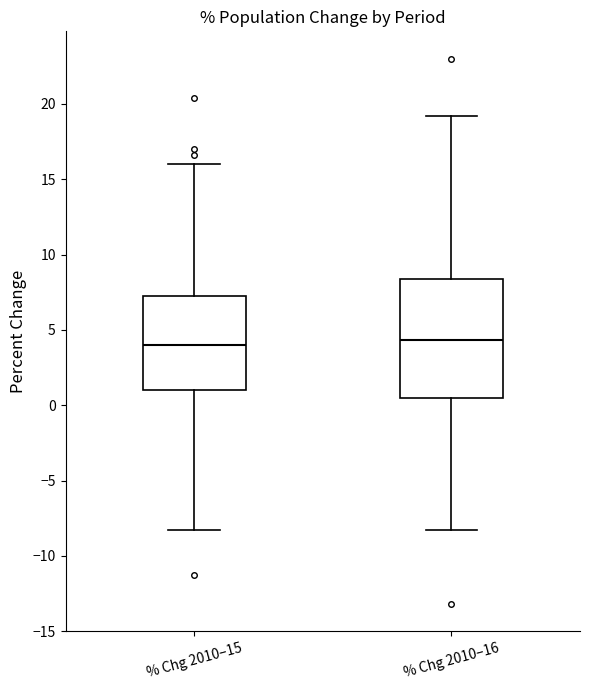

Reading left to right, transcribe this box plot: for each box, give where its median line is, the range the box spans, and where its two whiskers end, as read against the y-axis. The values are not printed on the chart, so give them approximately, as read against the axis.

% Chg 2010–15: median 4.0, box 1.0 to 7.0, whiskers -8.5 to 16.0
% Chg 2010–16: median 4.5, box 0.5 to 8.5, whiskers -8.5 to 19.0